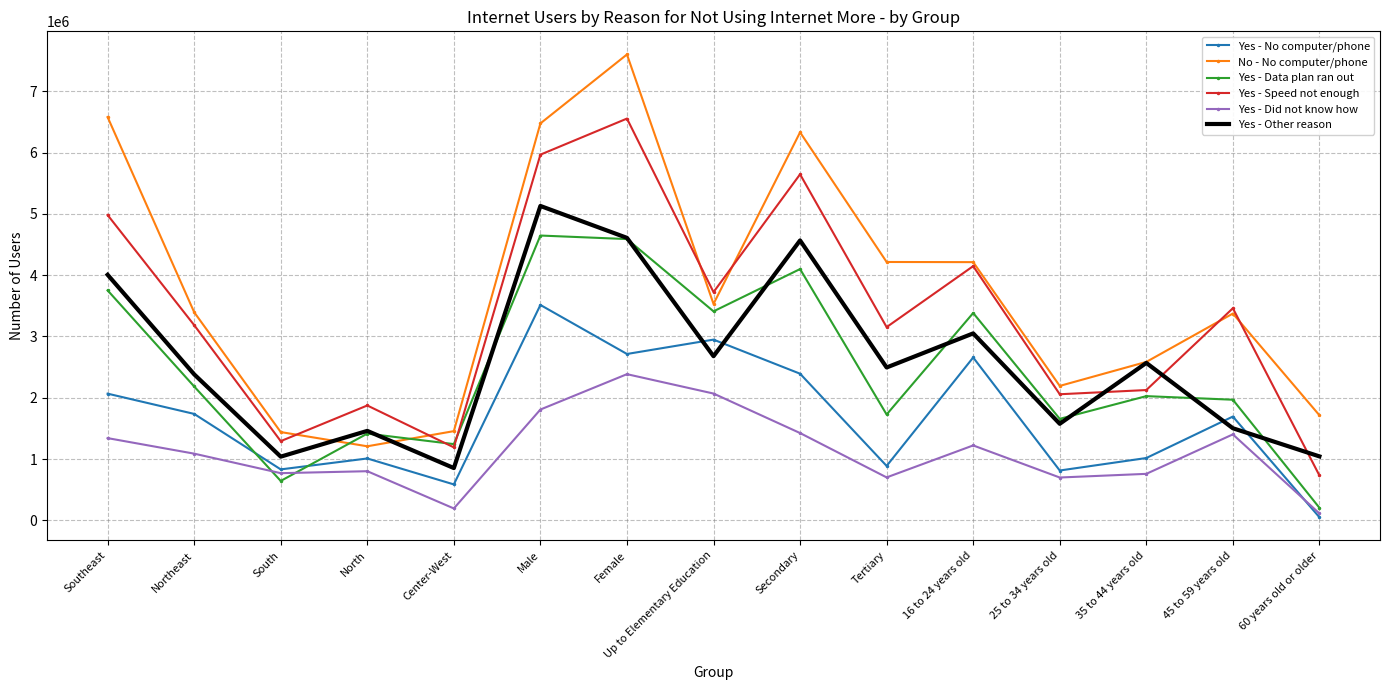

At which label is Yes - Data plan ran out closest to 2425295?

Northeast